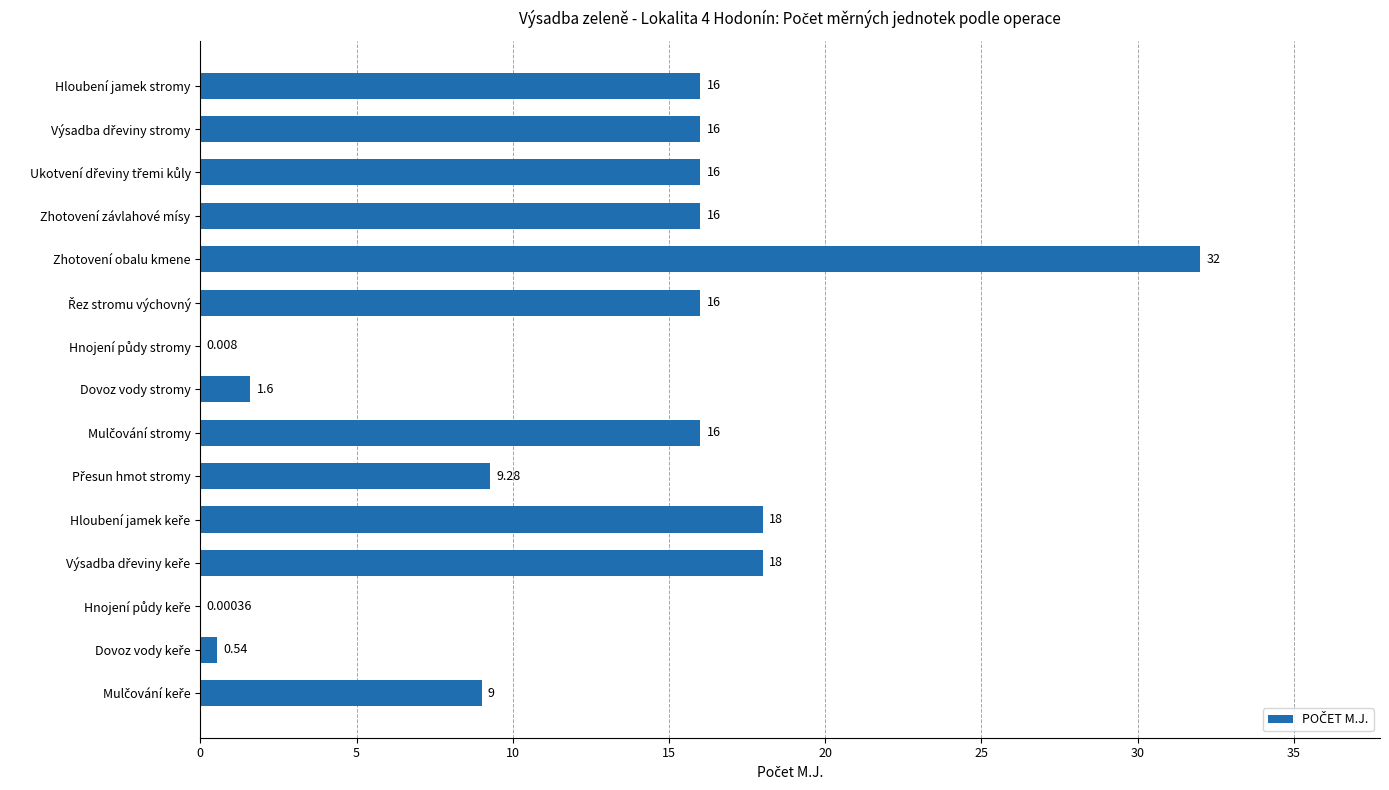

Which category has the highest value across all series?

Zhotovení obalu kmene